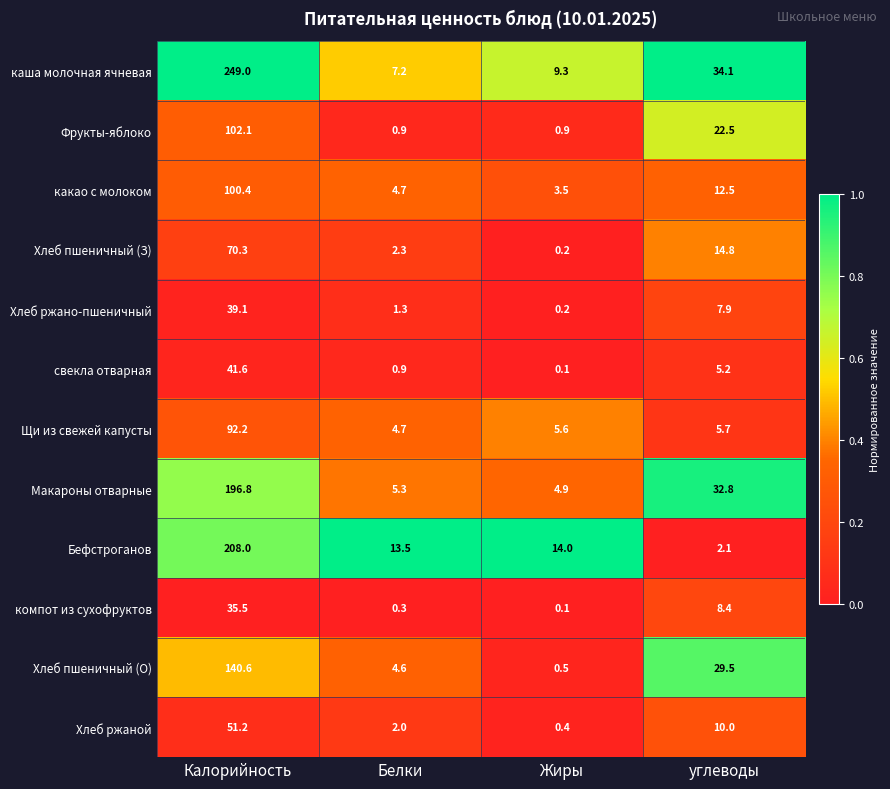

Which series has the largest total across all categories?

каша молочная ячневая